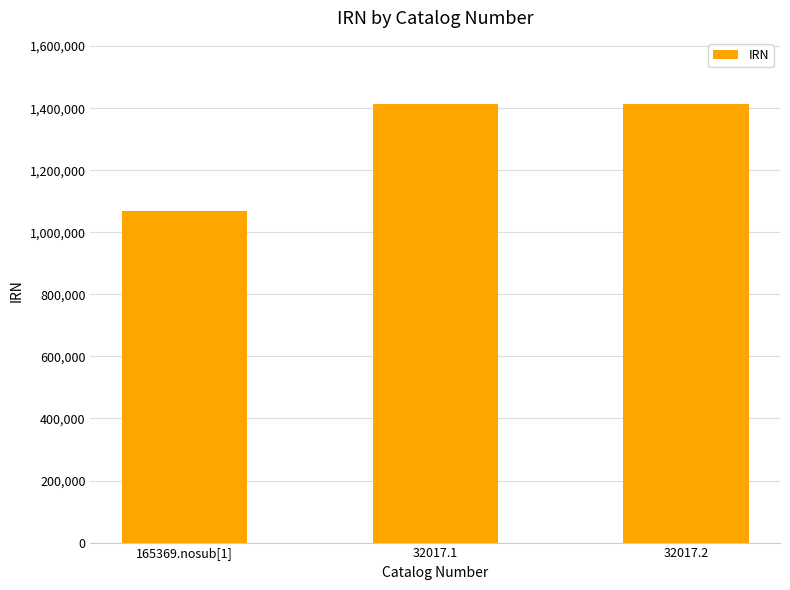

Where is the data nearest to the value 1241052?

32017.1